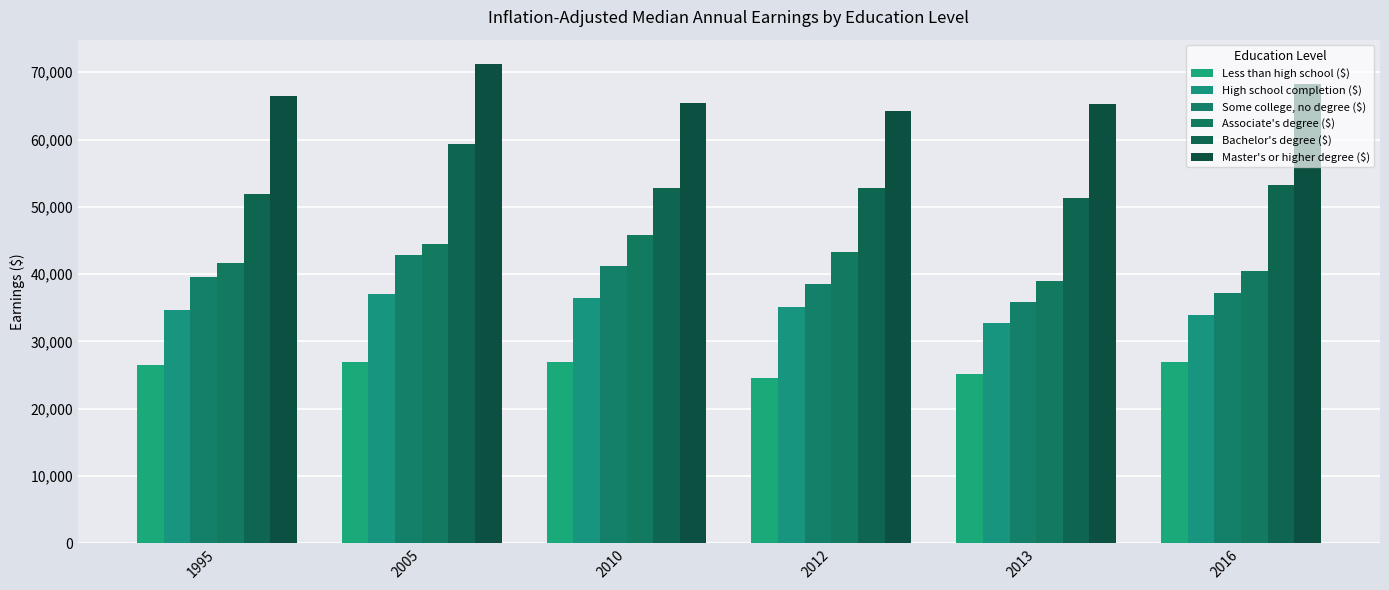

At 1995, list the series in order from smallest to largest.

Less than high school ($), High school completion ($), Some college, no degree ($), Associate's degree ($), Bachelor's degree ($), Master's or higher degree ($)